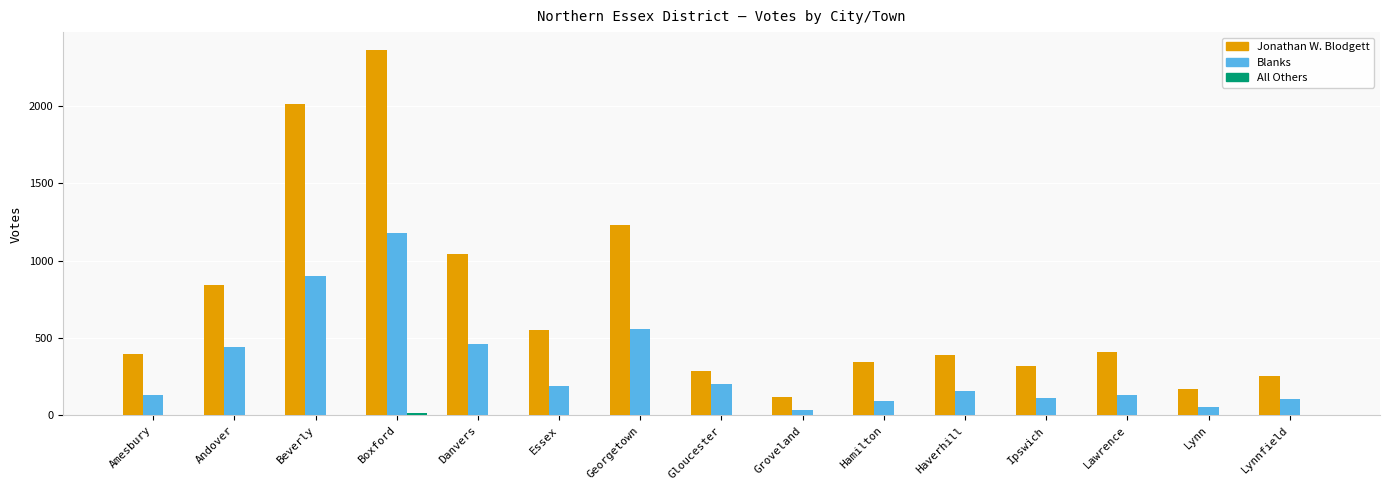

Count the number of data series in this chart.

3